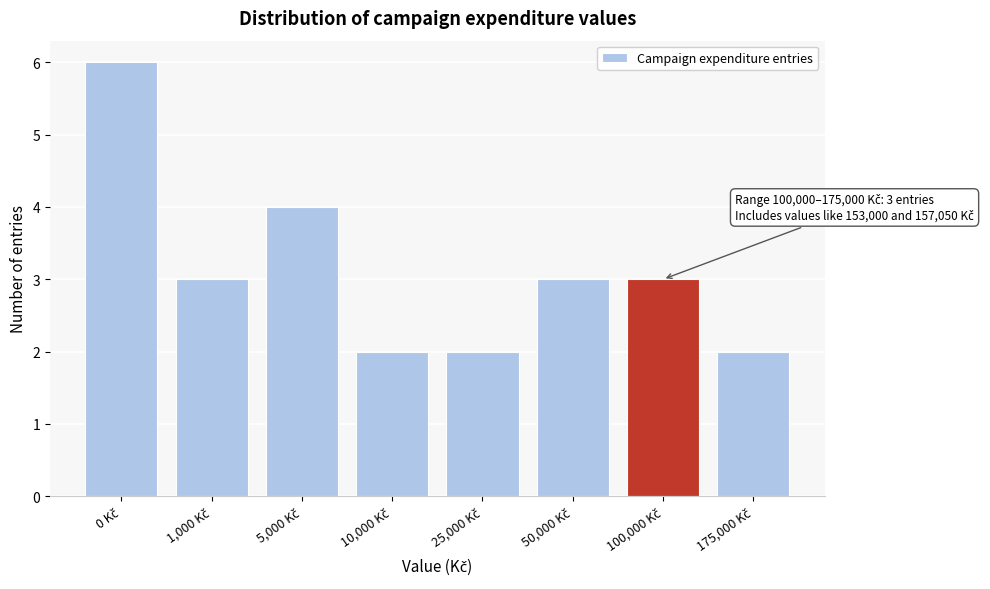

Reading left to right, list all the values displayed in this chart.

6	3	4	2	2	3	3	2